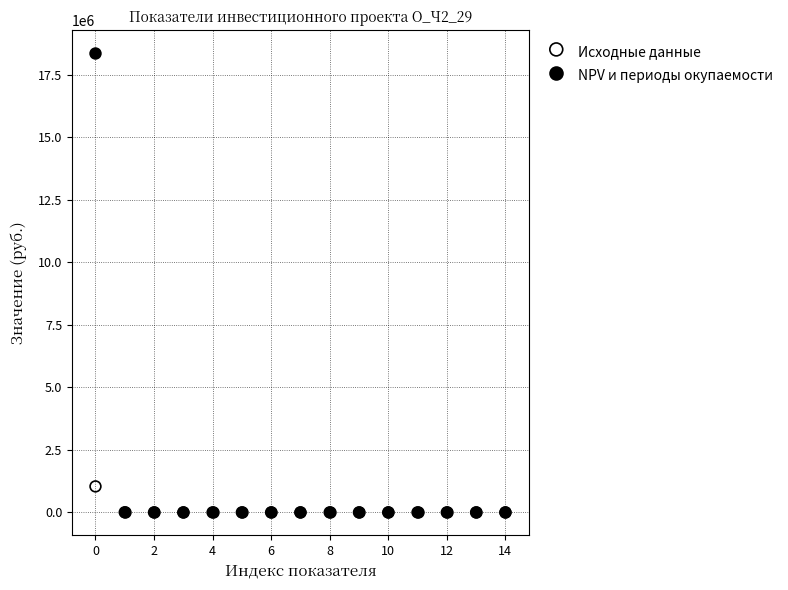

What are all the series names shown in the legend?

Исходные данные, NPV и периоды окупаемости